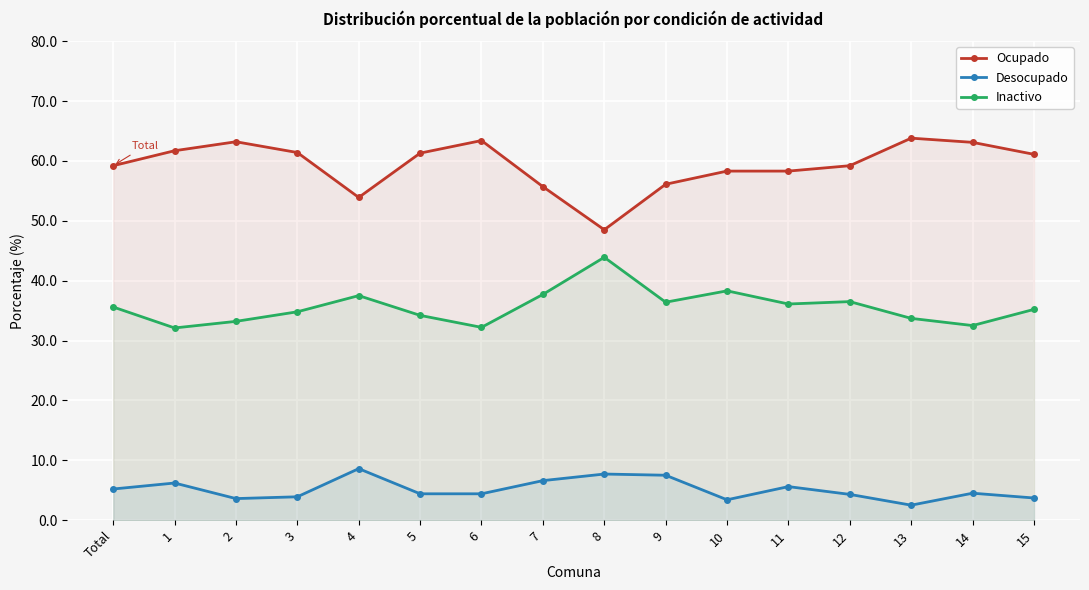

List the labels in order of Inactivo value, largest first.

8, 10, 7, 4, 12, 9, 11, Total, 15, 3, 5, 13, 2, 14, 6, 1